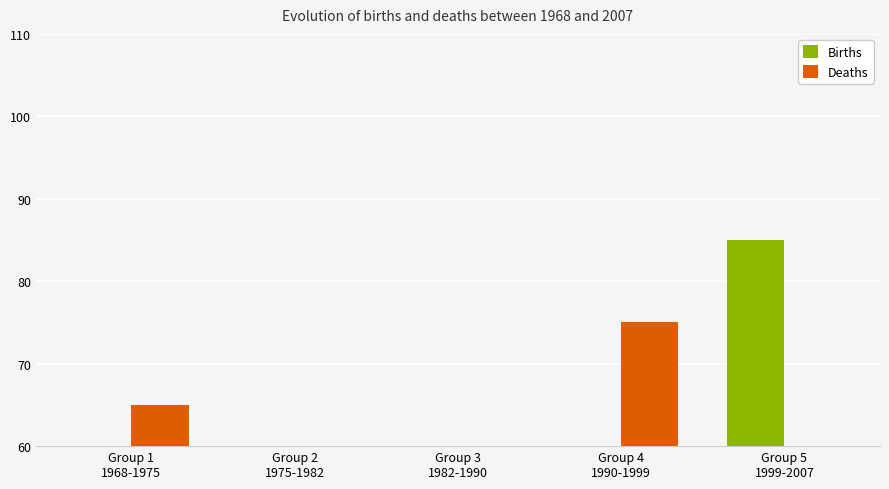

What is the maximum value for Births?

85